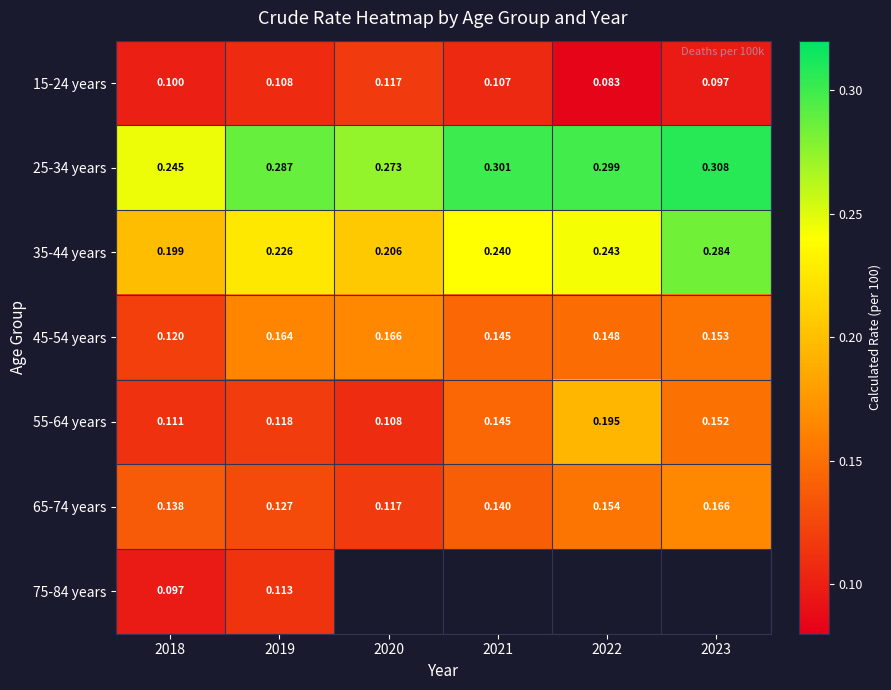

Which label corresponds to the largest value in the chart?

2023